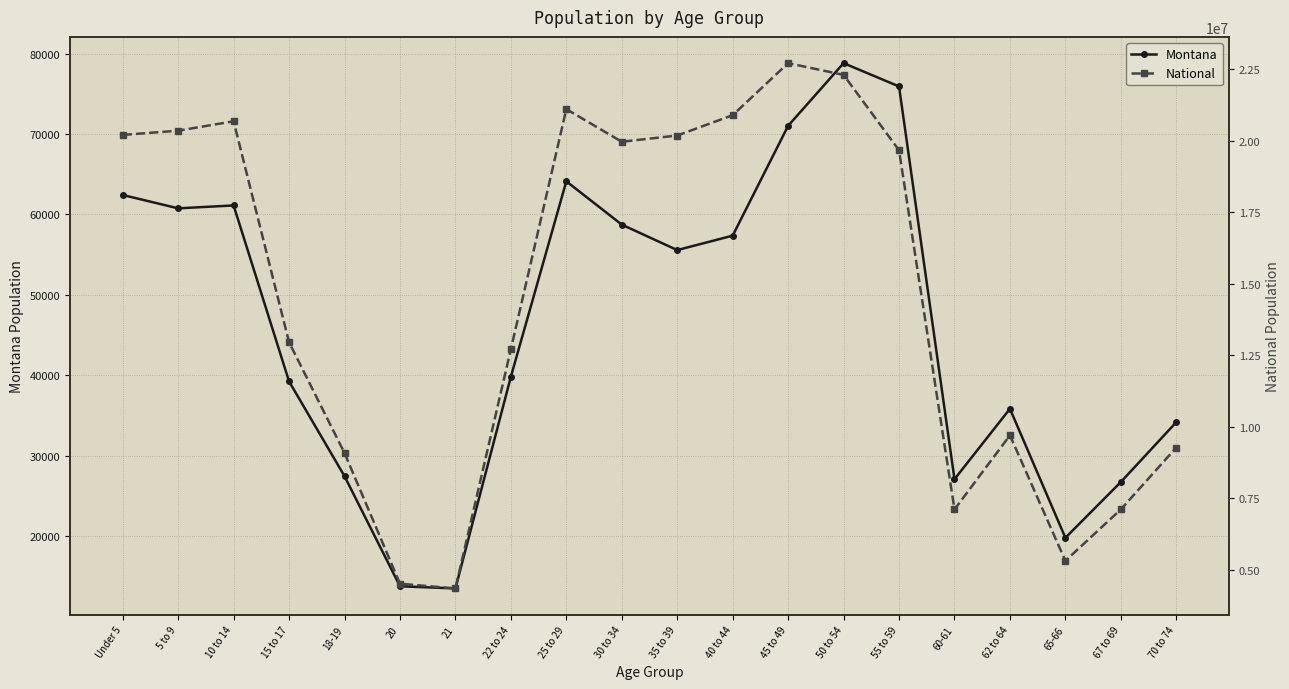

Reading right to left, what are all the values shown in this chart?

Montana: 34186	26745	19811	35848	27095	75915	78811	71021	57370	55575	58741	64123	39832	13517	13789	27473	39251	61124	60765	62423
National: 9278166	7115361	5319902	9704197	7113727	19664805	22298125	22708591	20890964	20179642	19962099	21101849	12712576	4354294	4519129	9086089	12954254	20677194	20348657	20201362